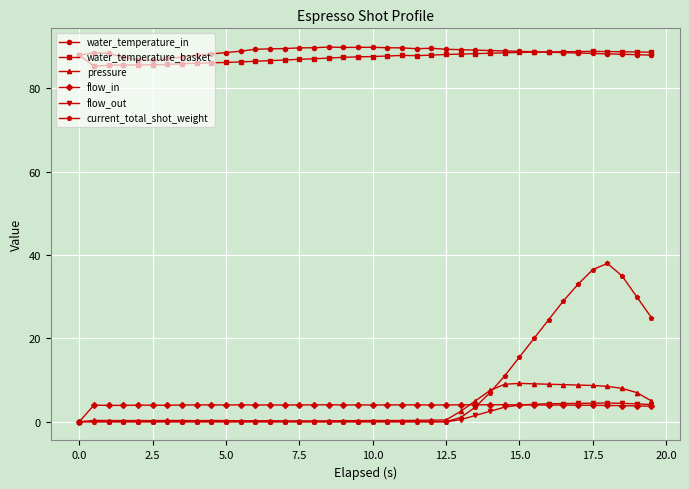

True or false: flow_in and water_temperature_basket intersect in this chart.

False